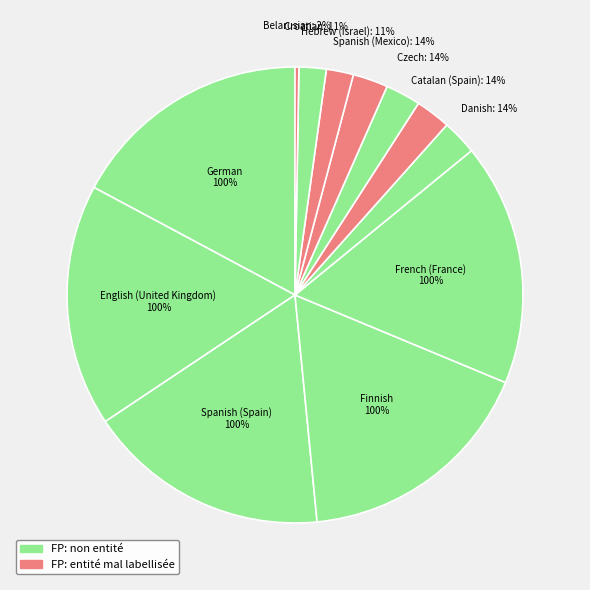

Rank the categories by value from highest to lowest.

German, English (United Kingdom), Spanish (Spain), Finnish, French (France), Danish, Catalan (Spain), Czech, Spanish (Mexico), Hebrew (Israel), Croatian, Belarusian